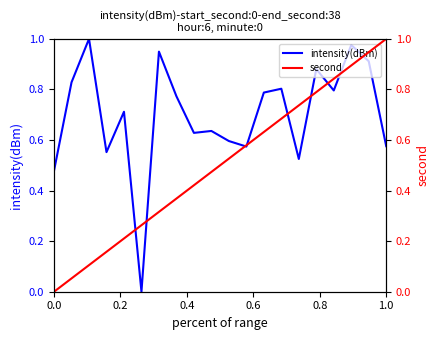

List the series in order of their peak value, lowest first.

intensity(dBm), second